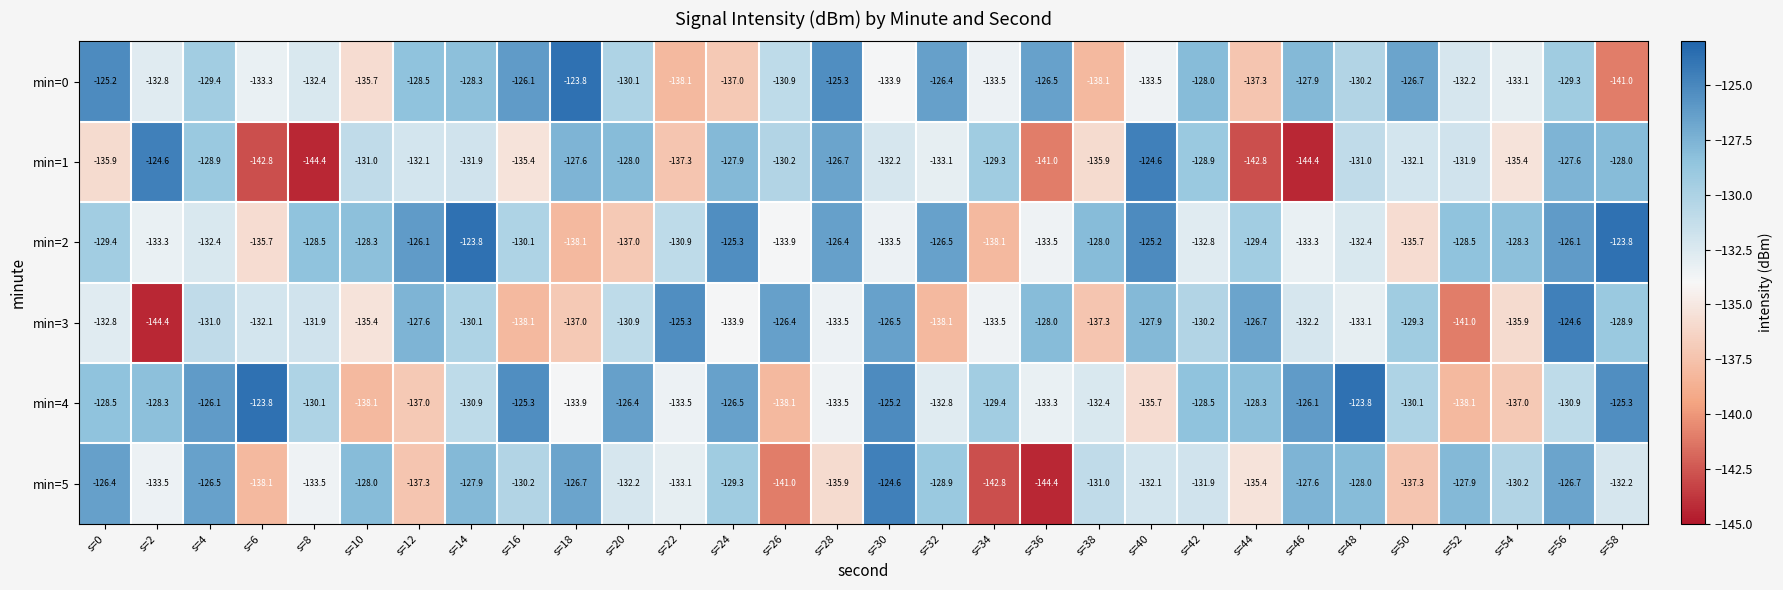

How many data points does each series have?

30